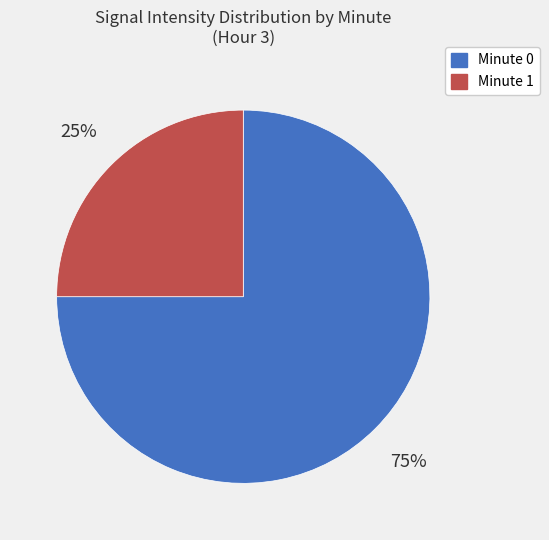

To the nearest percent, what is the average slice percentage?

50%